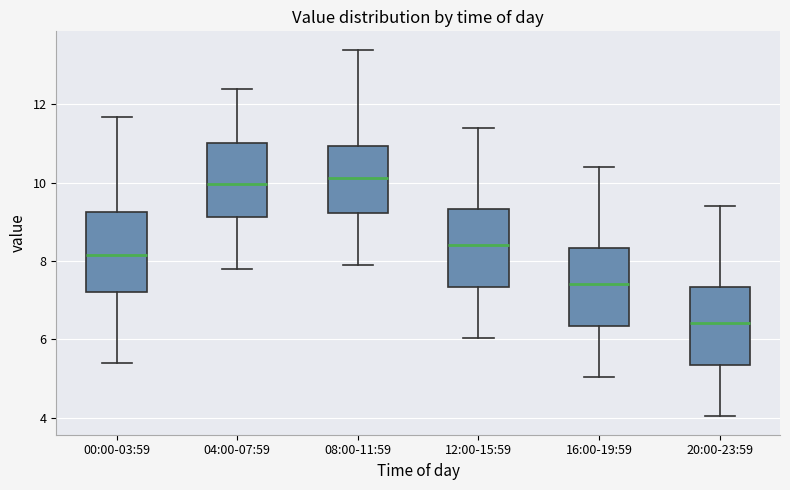

Reading left to right, read every box against the y-axis: the position of its median line, the range the box covers, and the ends of its whiskers. The values are not printed on the chart, so give them approximately, as read against the axis.

00:00-03:59: median 8.2, box 7.2 to 9.2, whiskers 5.4 to 11.6
04:00-07:59: median 10.0, box 9.2 to 11.0, whiskers 7.8 to 12.4
08:00-11:59: median 10.2, box 9.2 to 11.0, whiskers 8.0 to 13.4
12:00-15:59: median 8.4, box 7.4 to 9.4, whiskers 6.0 to 11.4
16:00-19:59: median 7.4, box 6.4 to 8.4, whiskers 5.0 to 10.4
20:00-23:59: median 6.4, box 5.4 to 7.4, whiskers 4.0 to 9.4